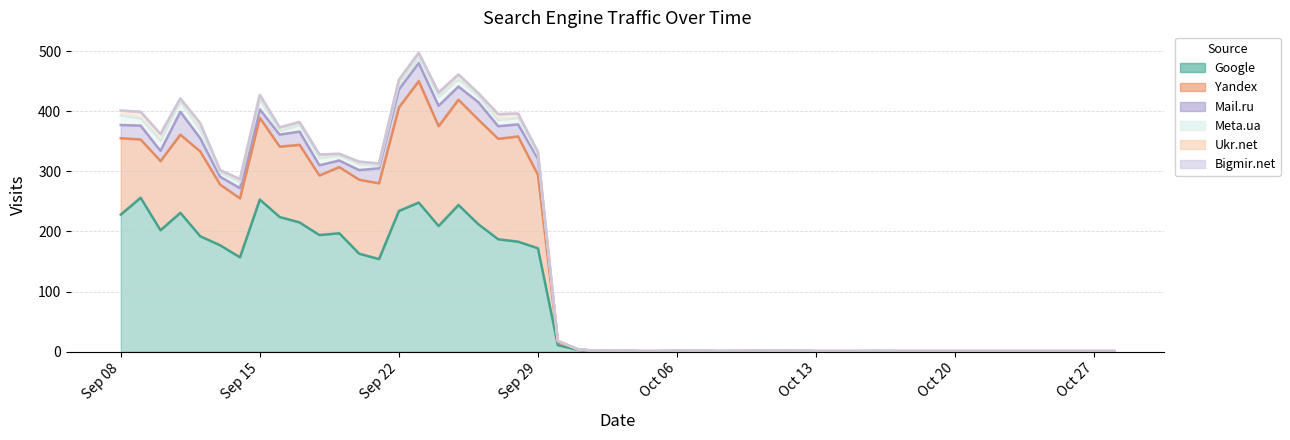

Which series changed the most between 2008-09-21 and 2008-10-07?

Google